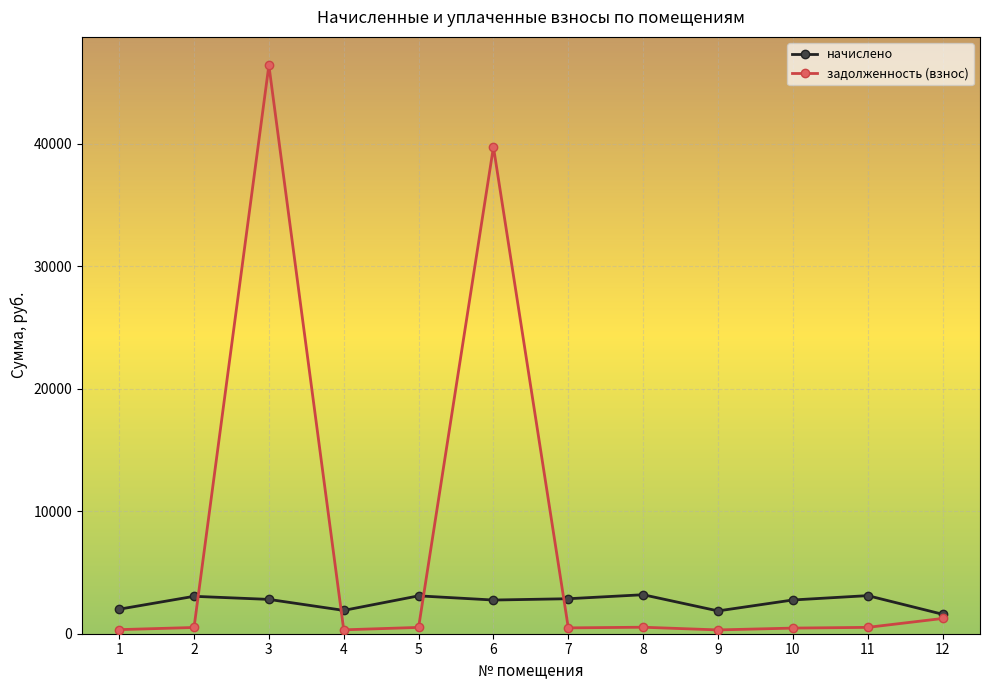

Rank the series at 3 from highest to lowest value.

задолженность (взнос), начислено